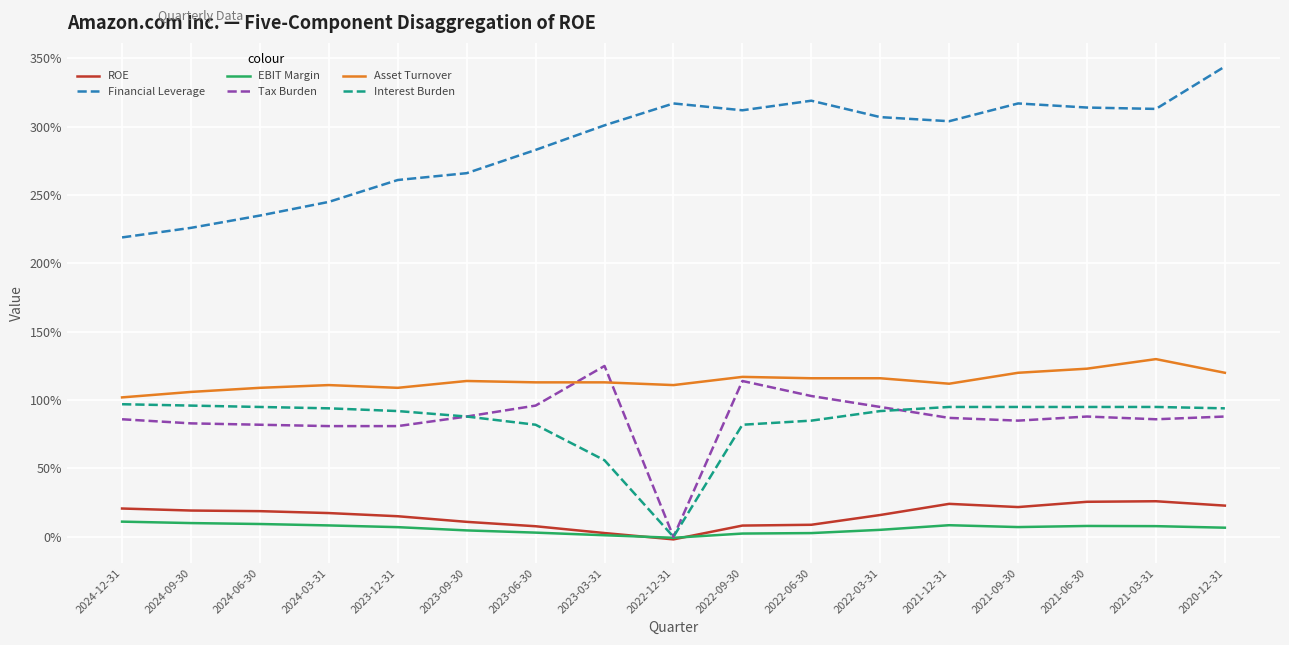

What are all the series names shown in the legend?

ROE, Financial Leverage, EBIT Margin, Tax Burden, Asset Turnover, Interest Burden